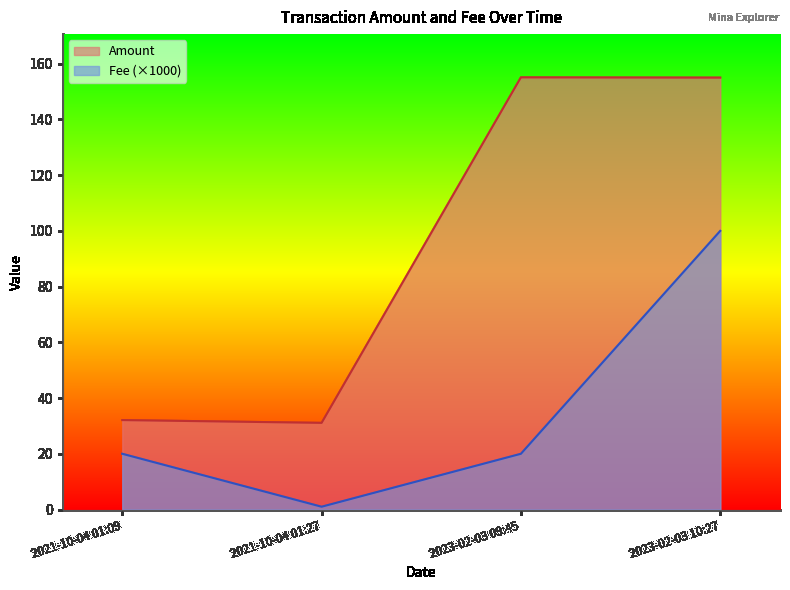

What is the spread (max minus min) of values at 2023-02-03 10:27?

55.0